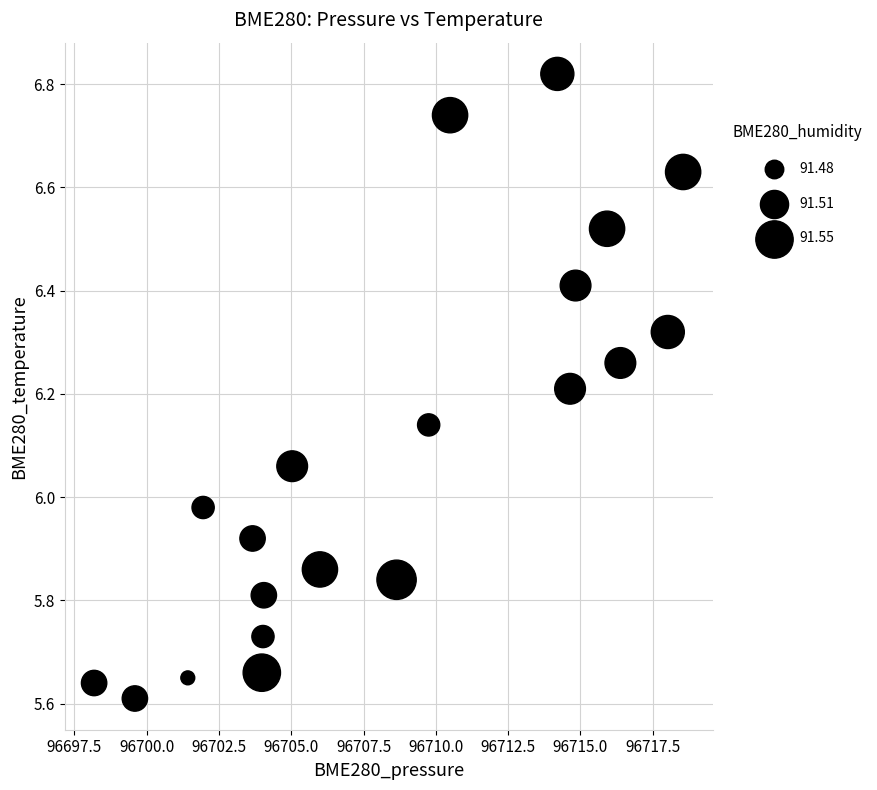

What is the range of X values (max minus min)?

20.4